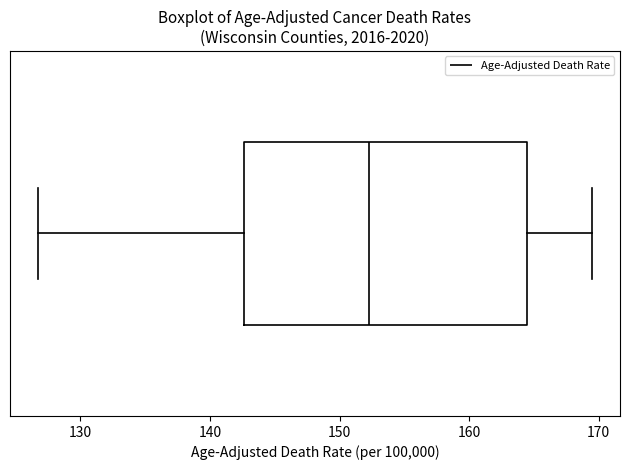

Transcribe this box plot: give where the median line is, the range the box spans, and where the two whiskers end, as read against the x-axis. The values are not printed on the chart, so give them approximately, as read against the axis.

median 152, box 143 to 164, whiskers 127 to 170